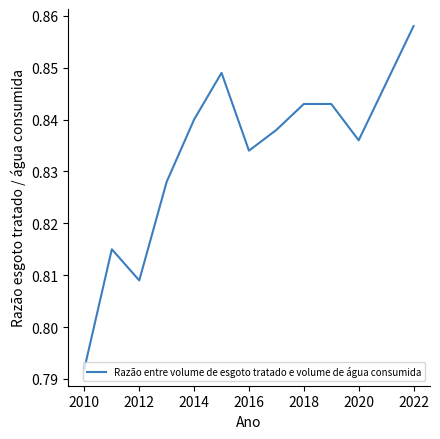

The chart shows a value of 0.2 at 2016. True or false?

False